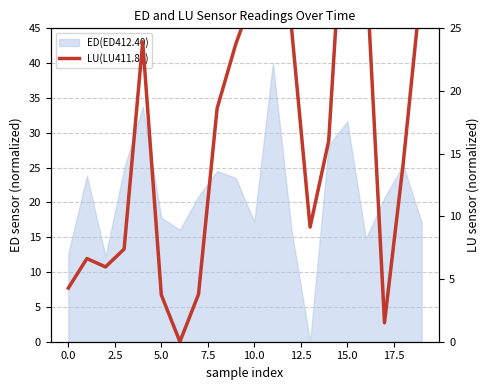

Reading left to right, transcribe all the data shown in this chart.

4.3	6.6	6.0	7.4	23.9	3.7	0.0	3.8	18.6	23.7	27.8	37.6	25.0	9.1	16.0	40.0	30.4	1.5	14.1	28.7